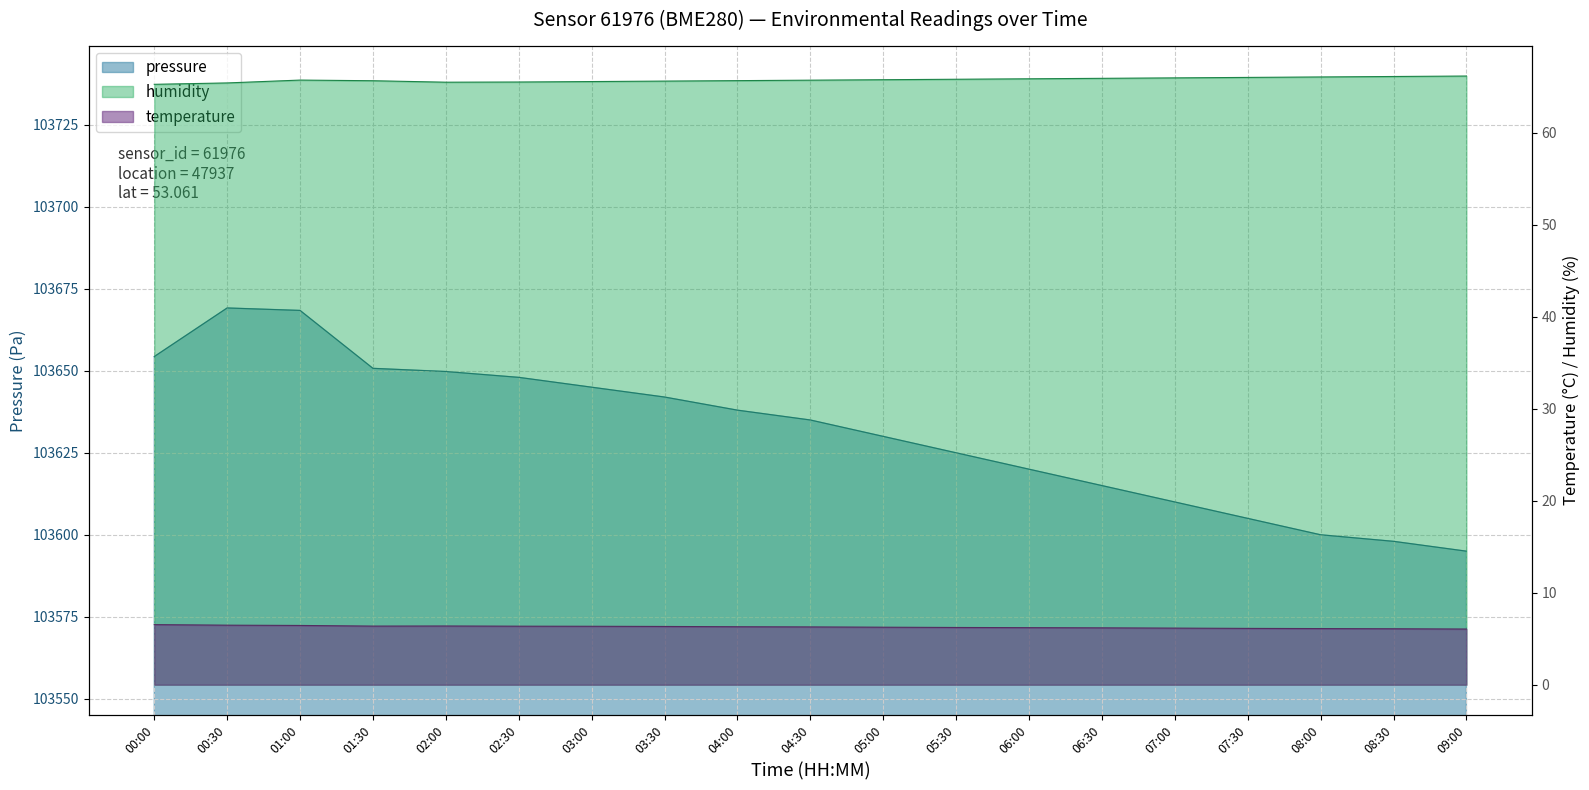

At which category does the chart reach its minimum across all series?

09:00